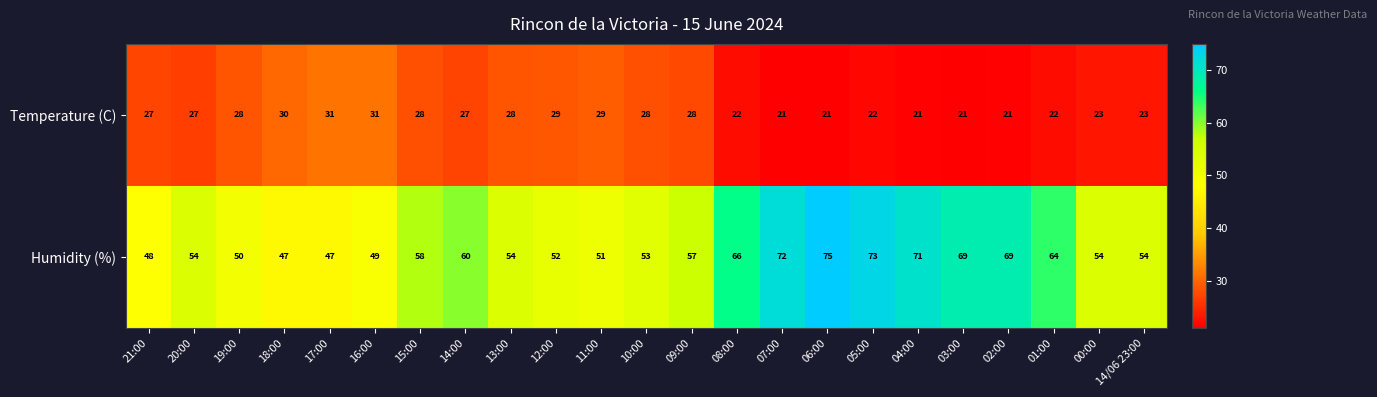

Count the number of data series in this chart.

2